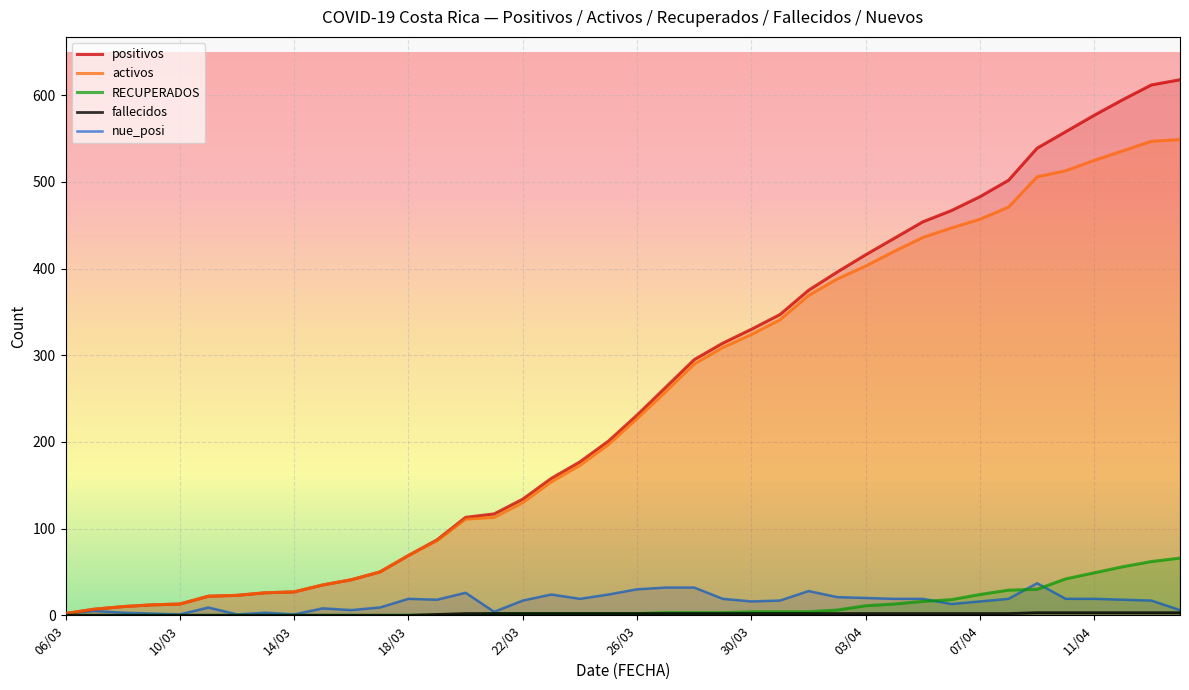

What is the difference between the highest and lowest values at 26/03?

229